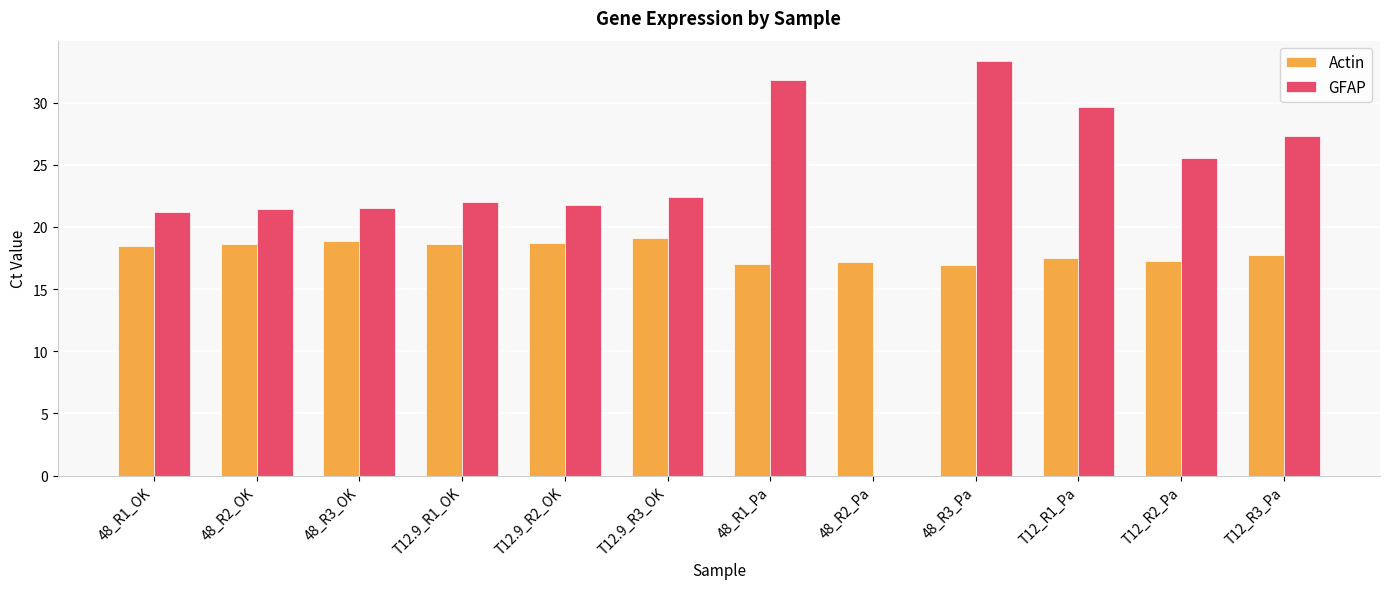

Is the value of Actin at 48_R2_Pa greater than the value of GFAP at T12_R2_Pa?

No